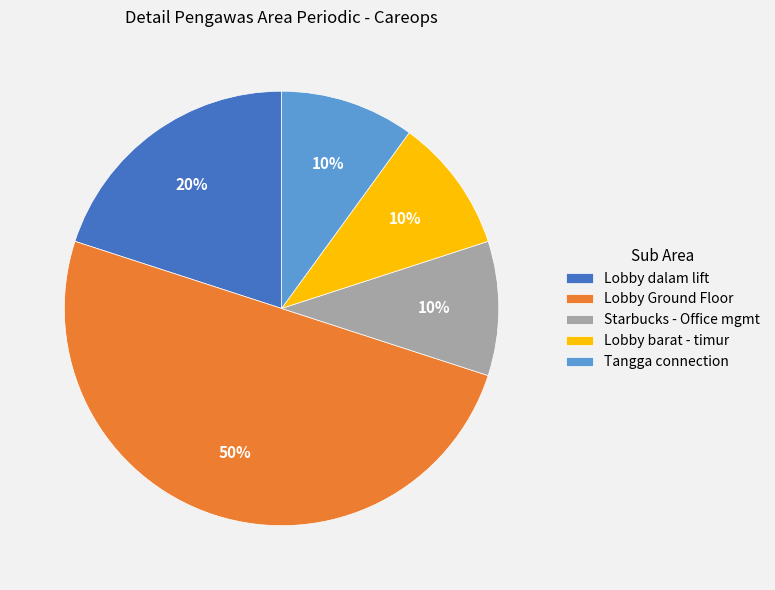

Which category has the biggest portion of the pie?

Lobby Ground Floor